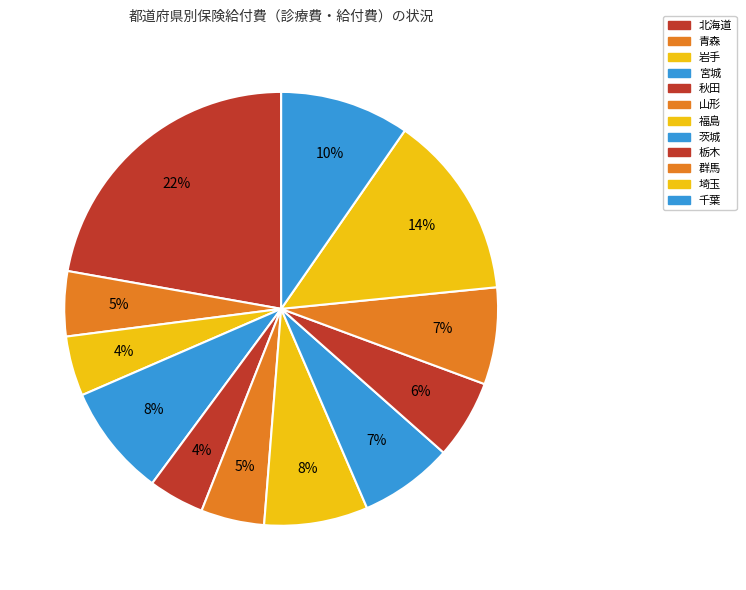

To the nearest percent, what is the difference between the 宮城 and 群馬 slice percentages?

1%